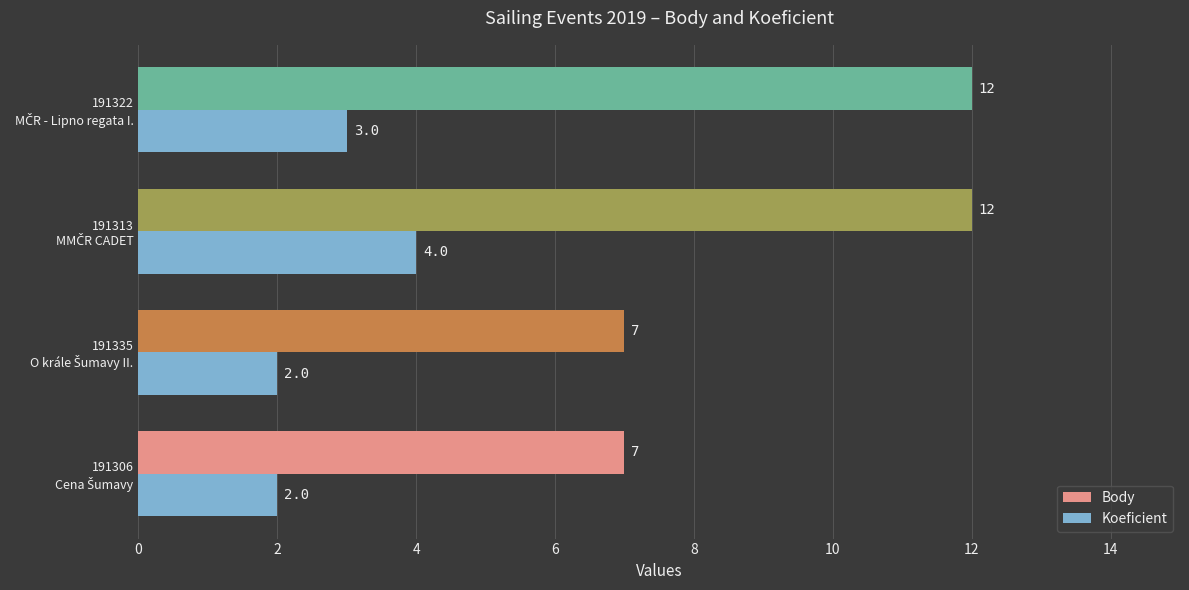

What is the highest value of the Koeficient series?

4